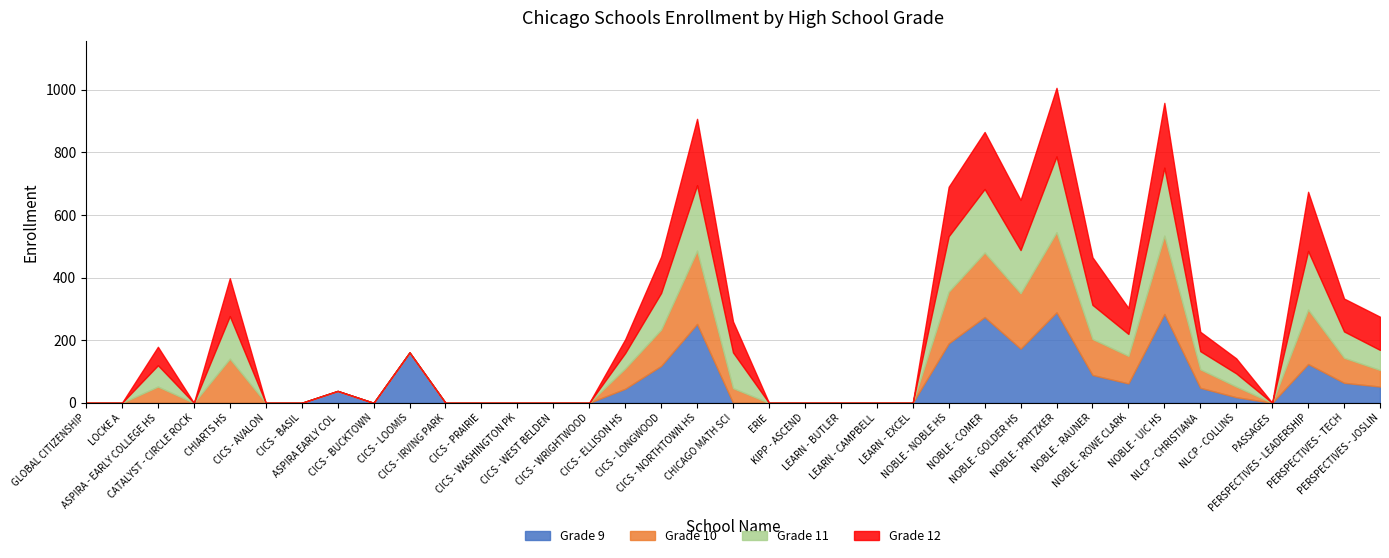

At which category does the chart reach its peak across all series?

NOBLE - PRITZKER